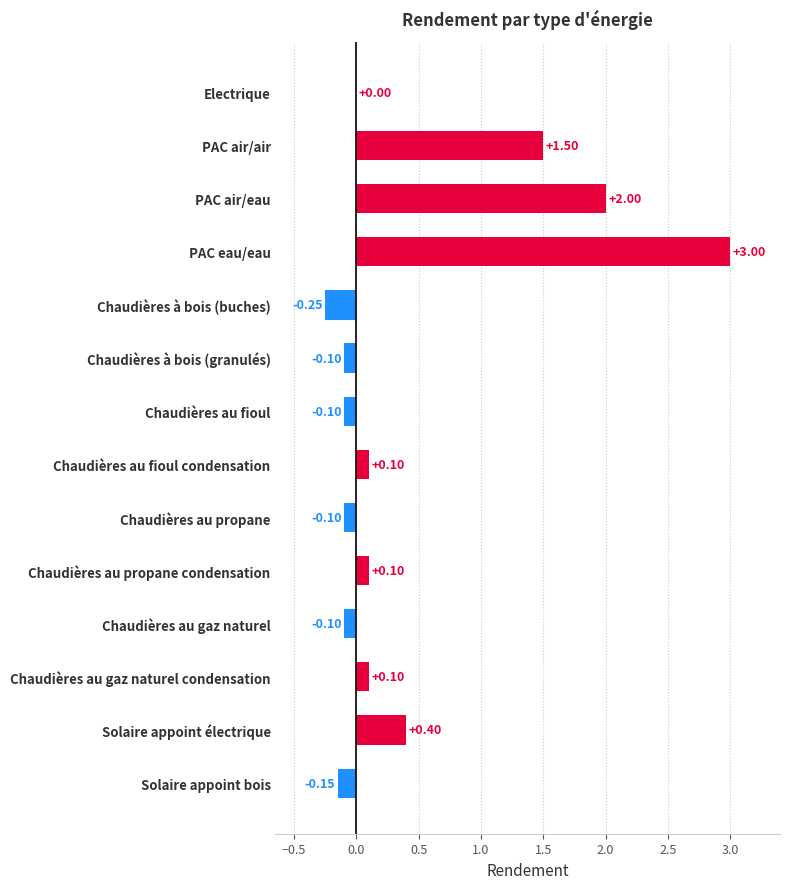

What is the sum of all values?

6.4